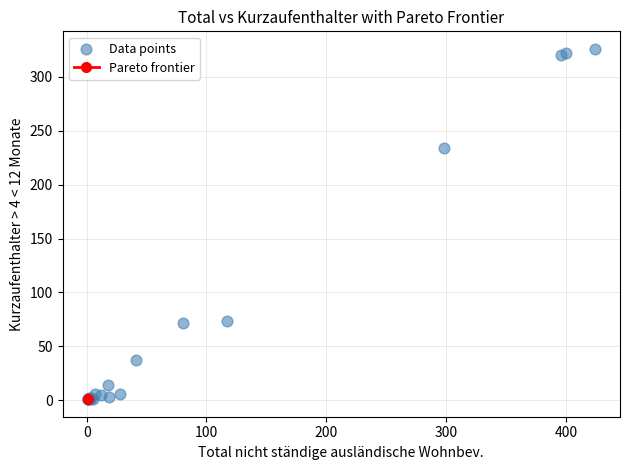

What Y value in the scatter plot is closest to 163?

234